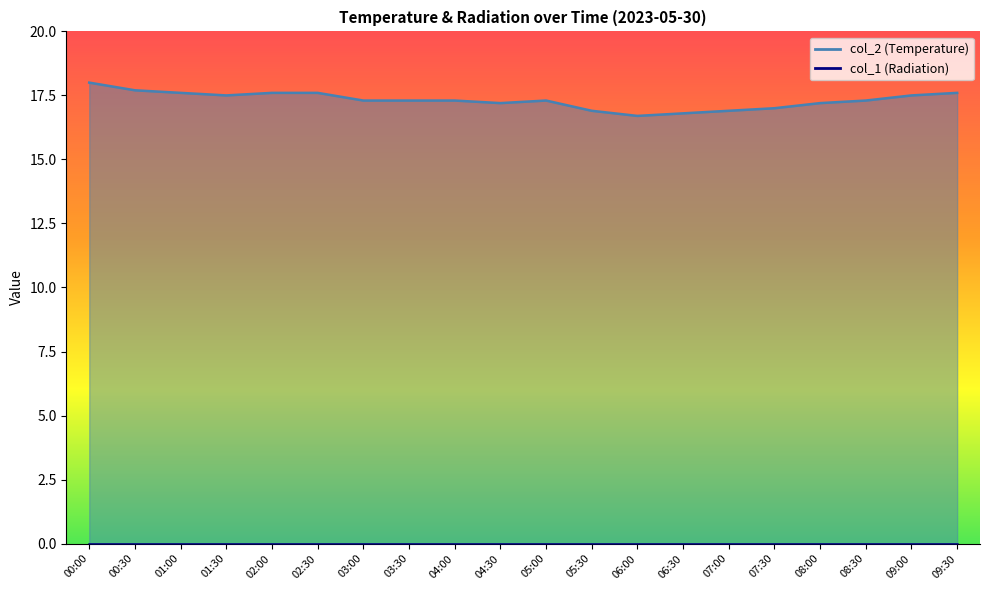

What is the sum of the values at 01:30 and 07:00?

34.4